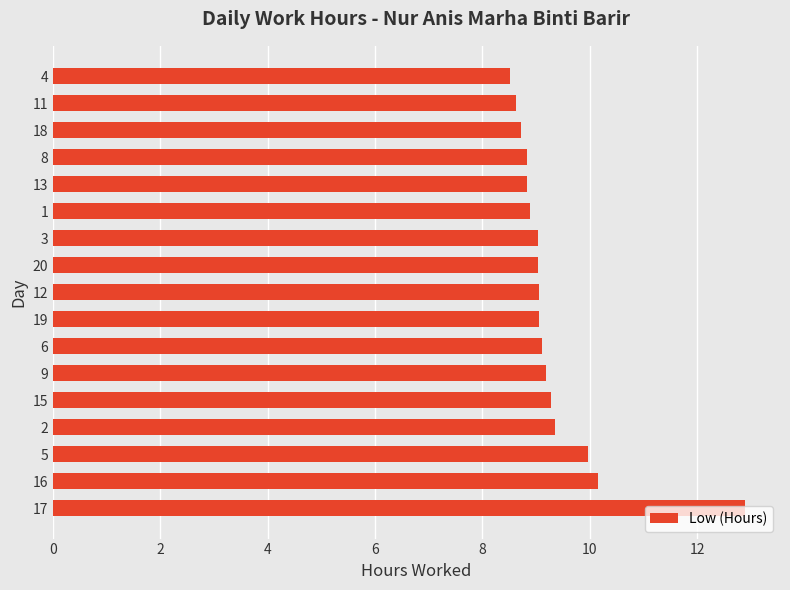

The value at 2 is 15.2. True or false?

False